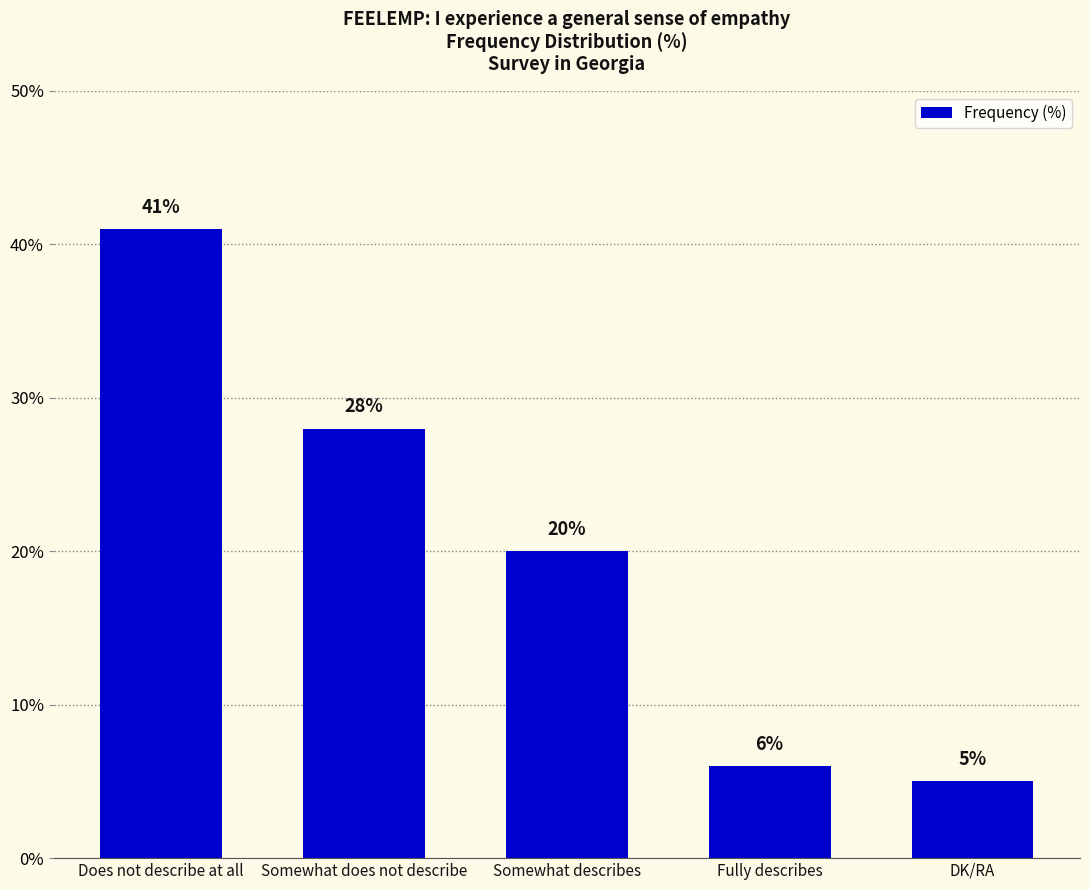

What is the value of the 4th bar from the left?

6